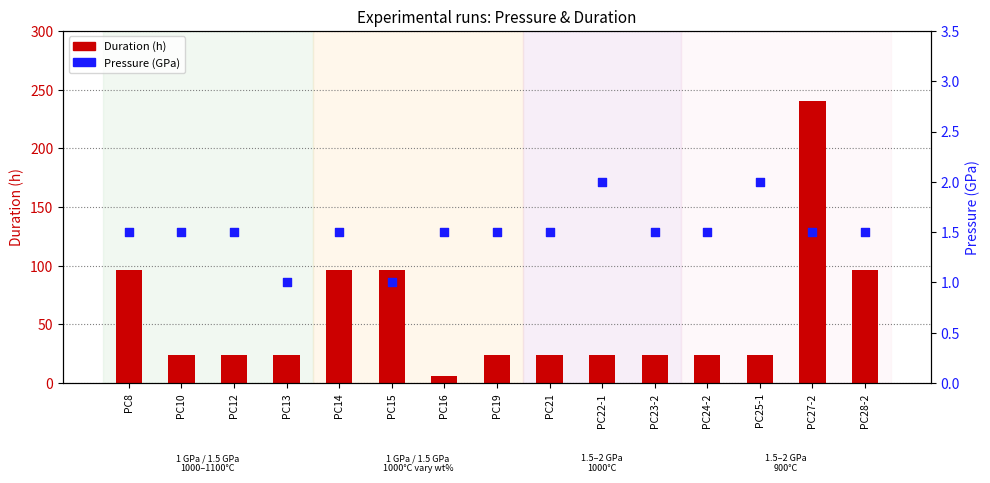

Which series reaches the maximum Y coordinate?

Duration (h)